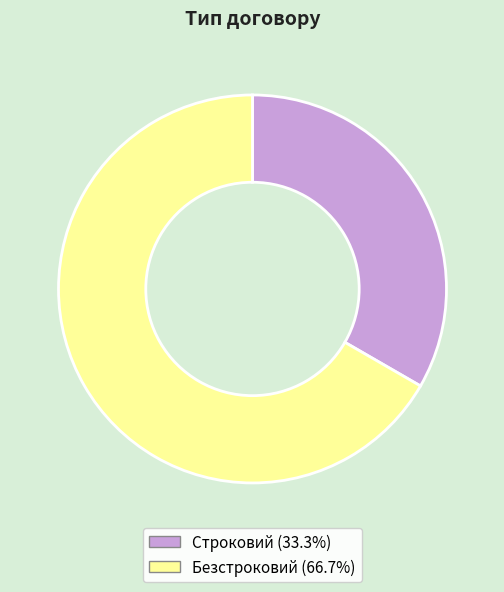

Rank the categories by value from highest to lowest.

Безстроковий, Строковий